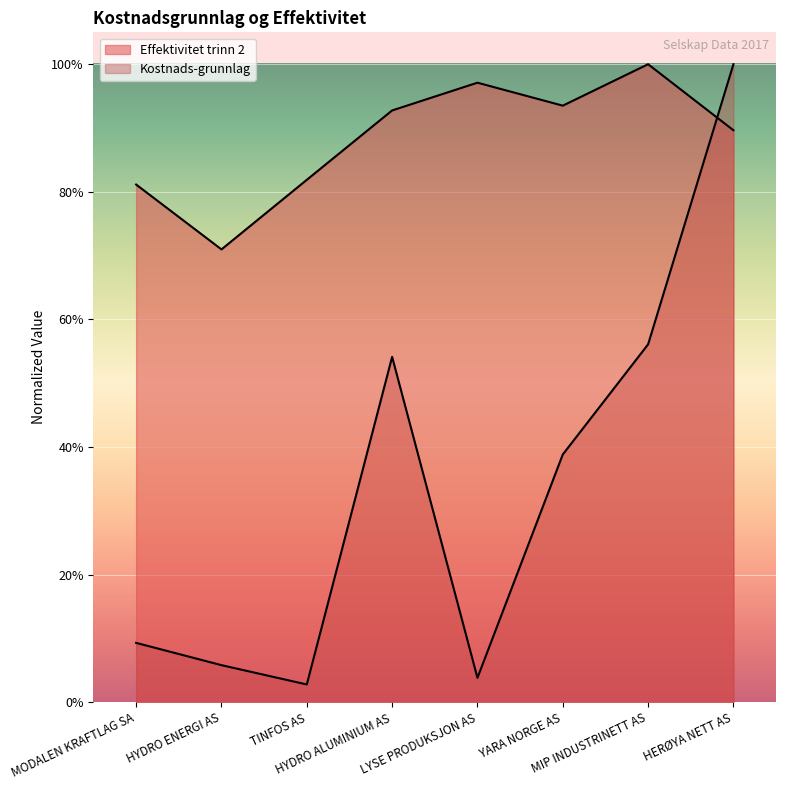

What is the label of the 3rd point from the left?

TINFOS AS